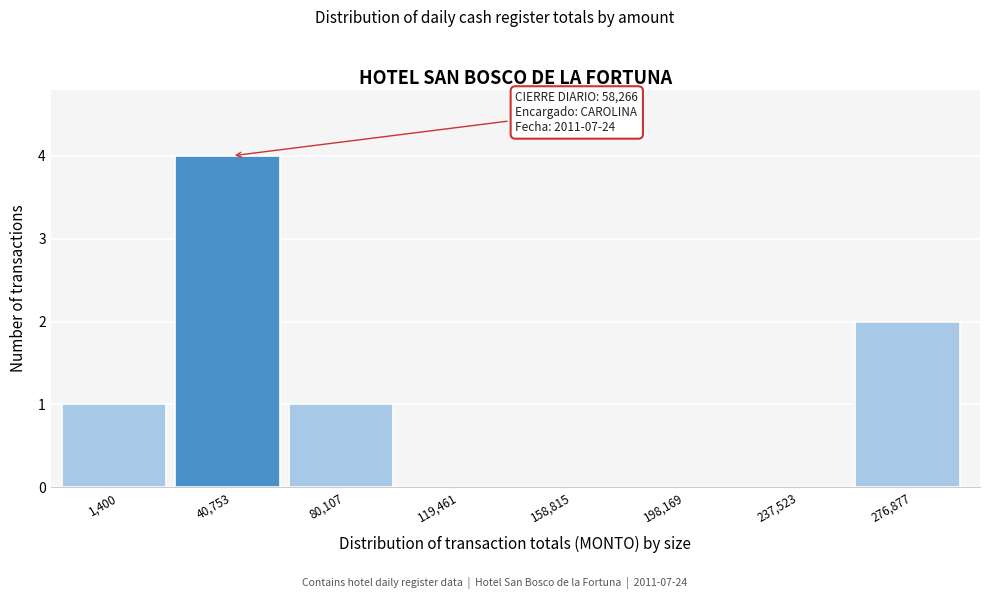

Reading right to left, transcribe all the data shown in this chart.

276,877=2	237,523=0	198,169=0	158,815=0	119,461=0	80,107=1	40,753=4	1,400=1